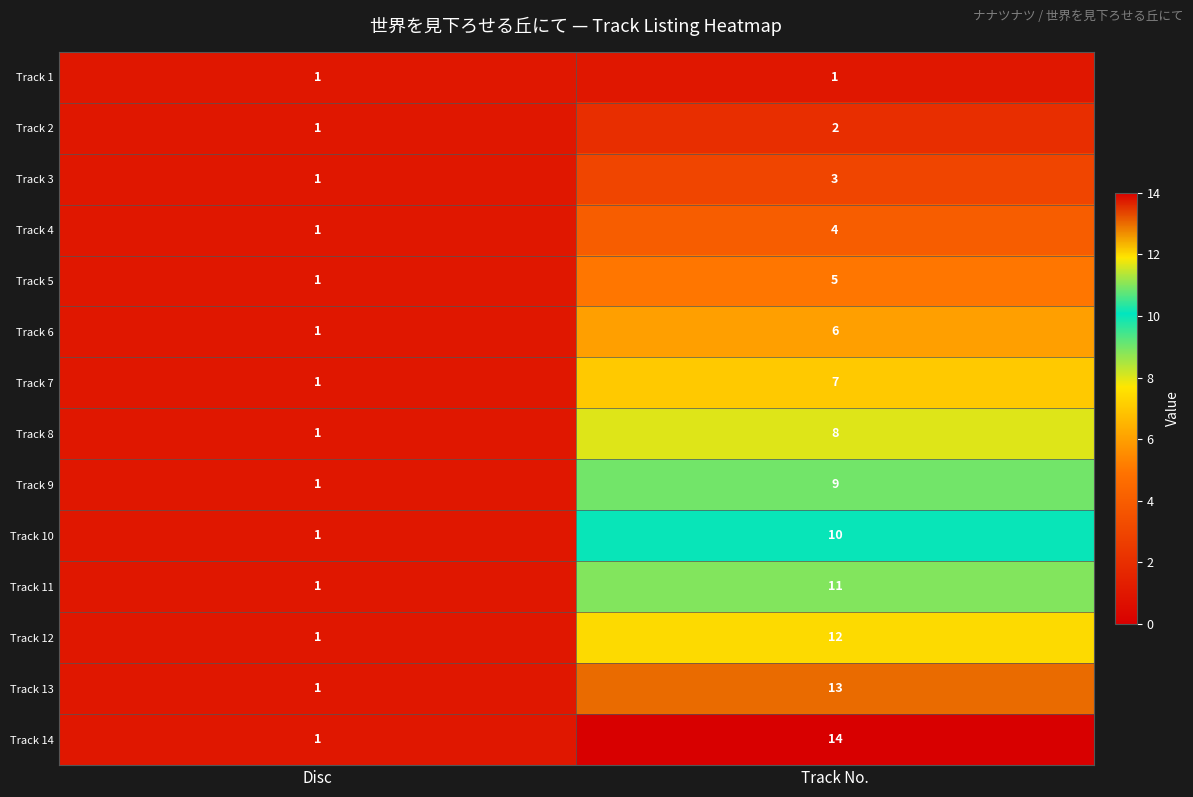

What is the sum of the Track 10 values at Track No. and Disc?

11